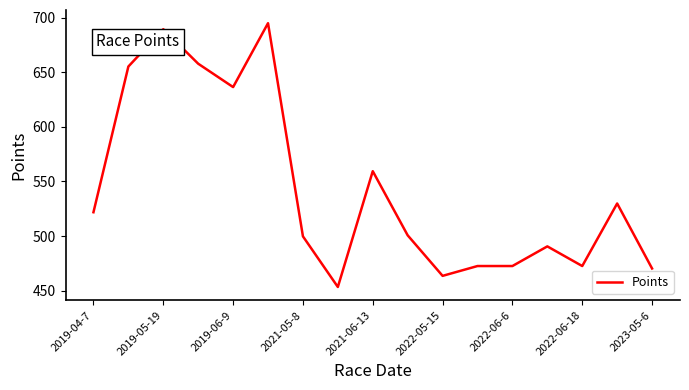

True or false: the data has more than 2 interior local peaks.

True